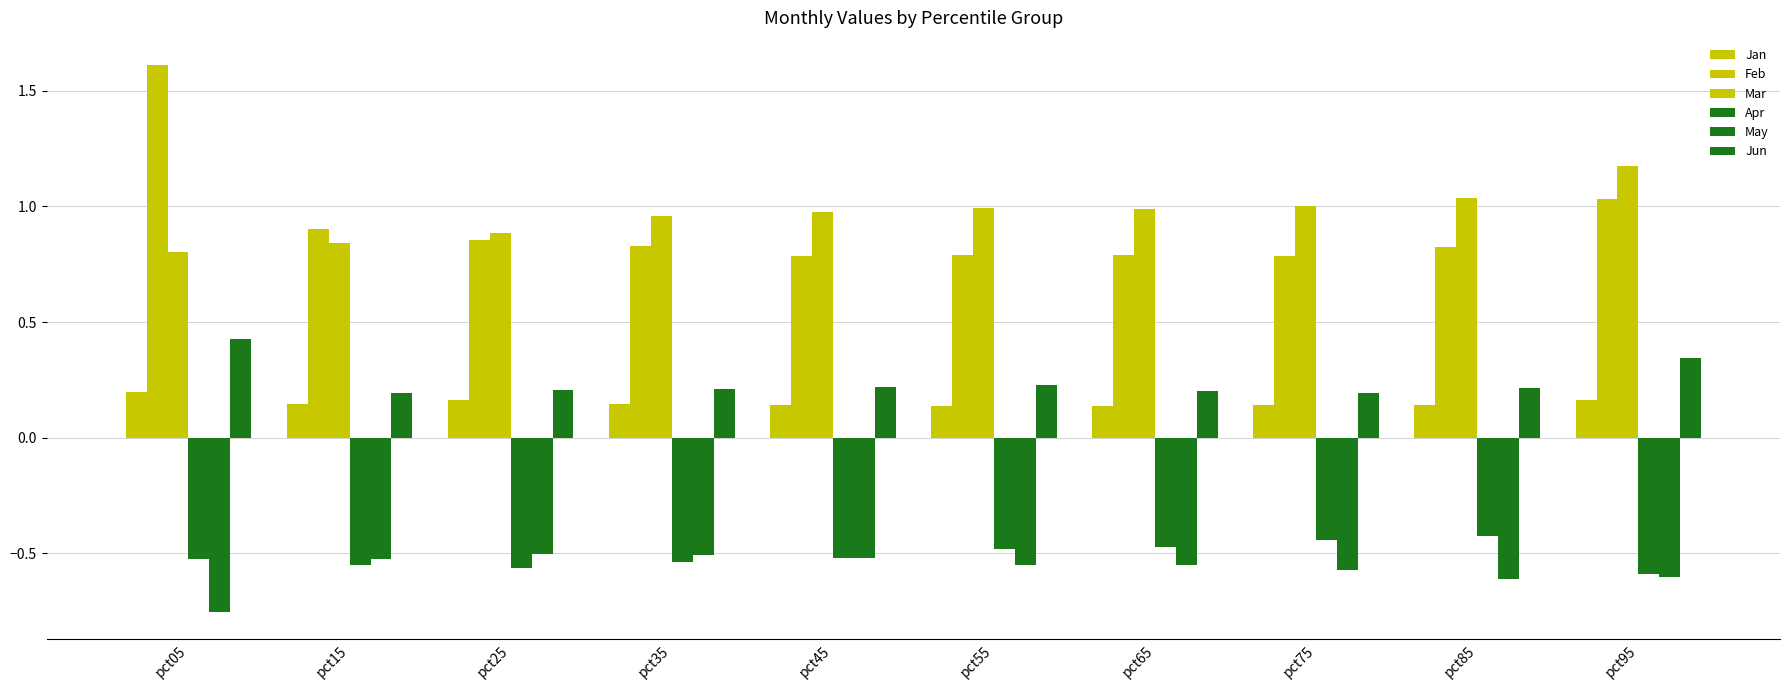

What is the difference between the maximum and minimum values in the May series?

0.3